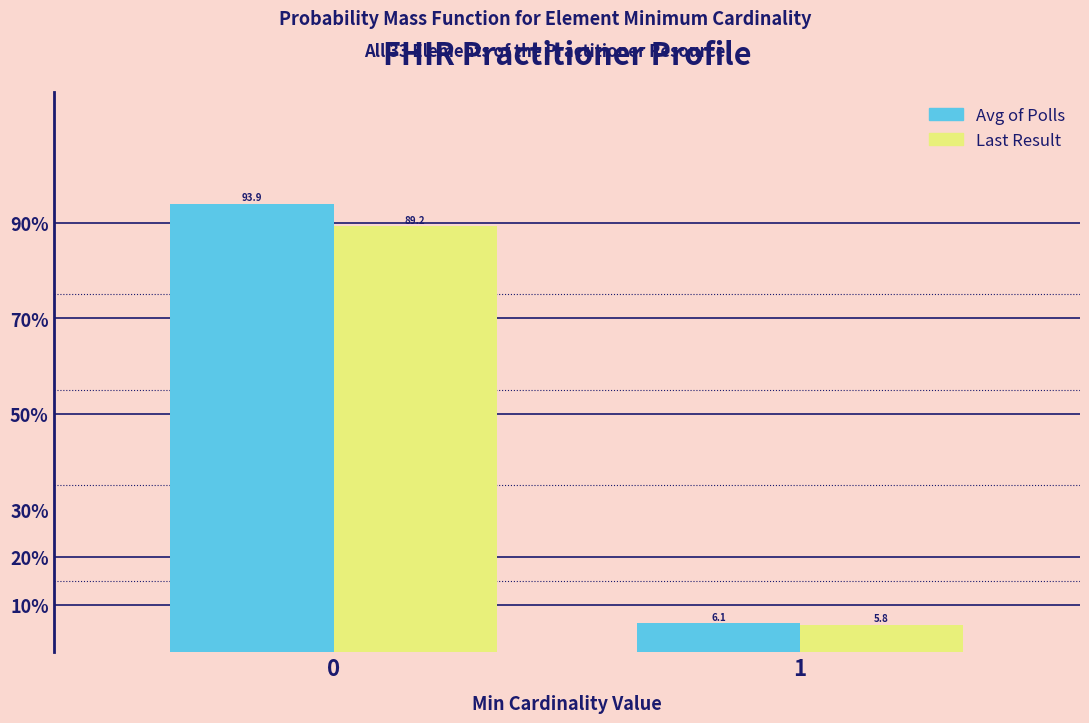

Reading right to left, list all the values displayed in this chart.

Avg of Polls: 1=6.1	0=93.9
Last Result: 1=5.8	0=89.2